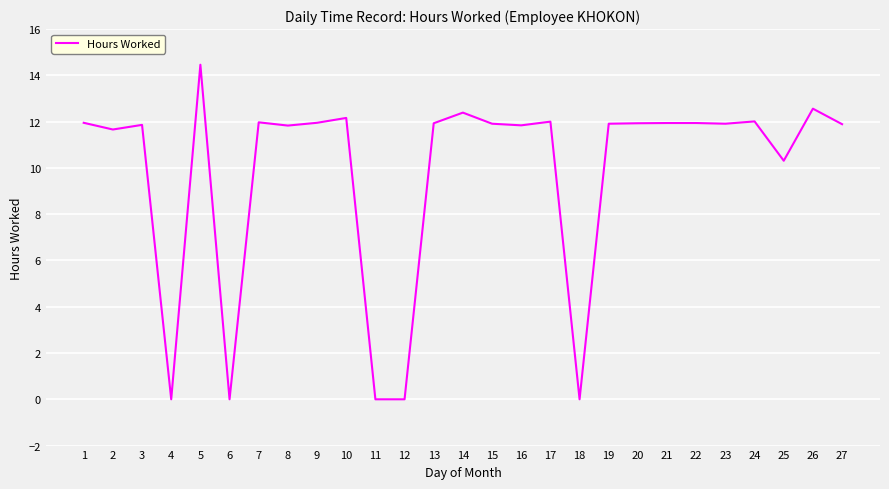

True or false: the data shows -7.9 at 18.

False